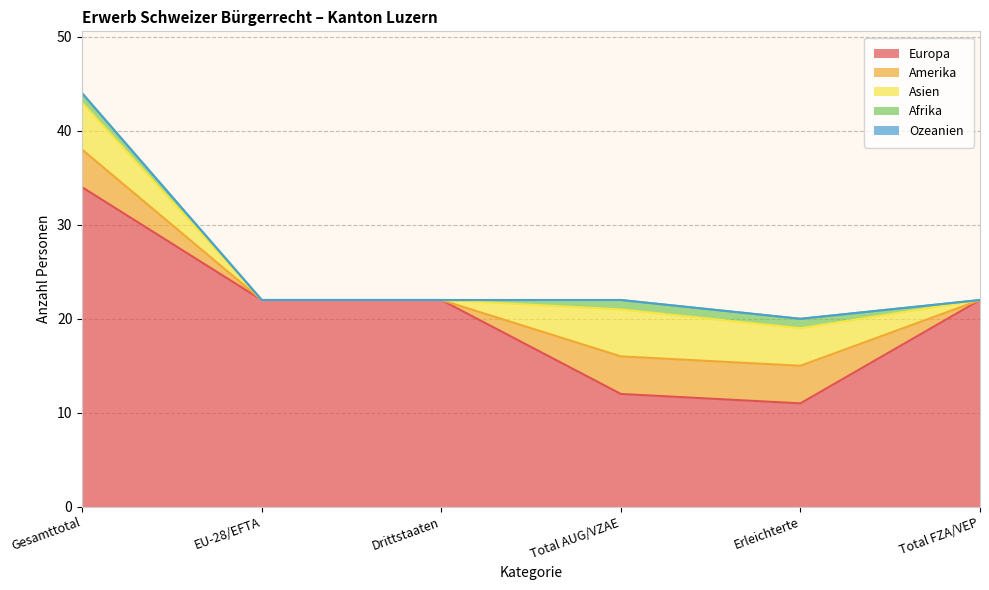

Does the chart display data point markers on the line(s)?

No